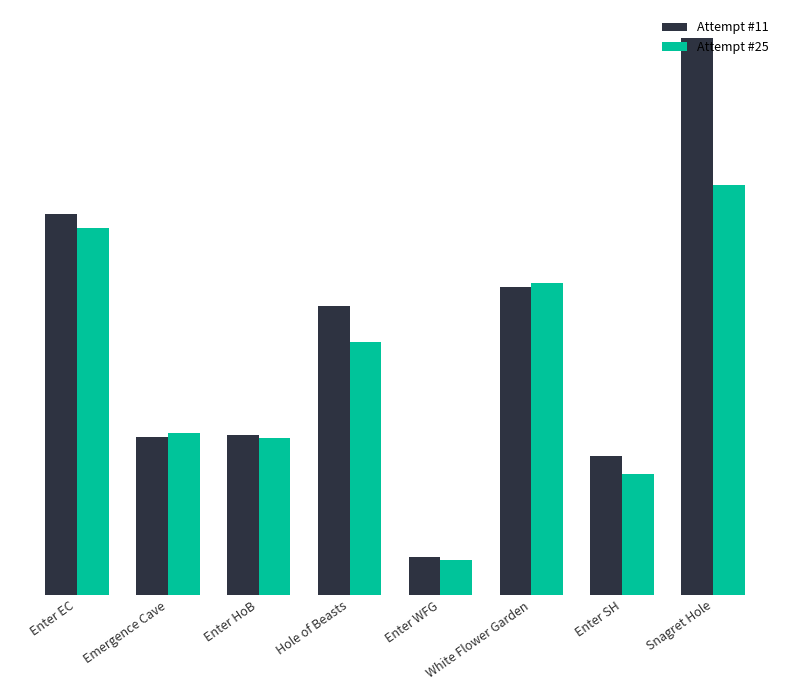

True or false: Attempt #25 has a value of 82345 at Enter SH.

False